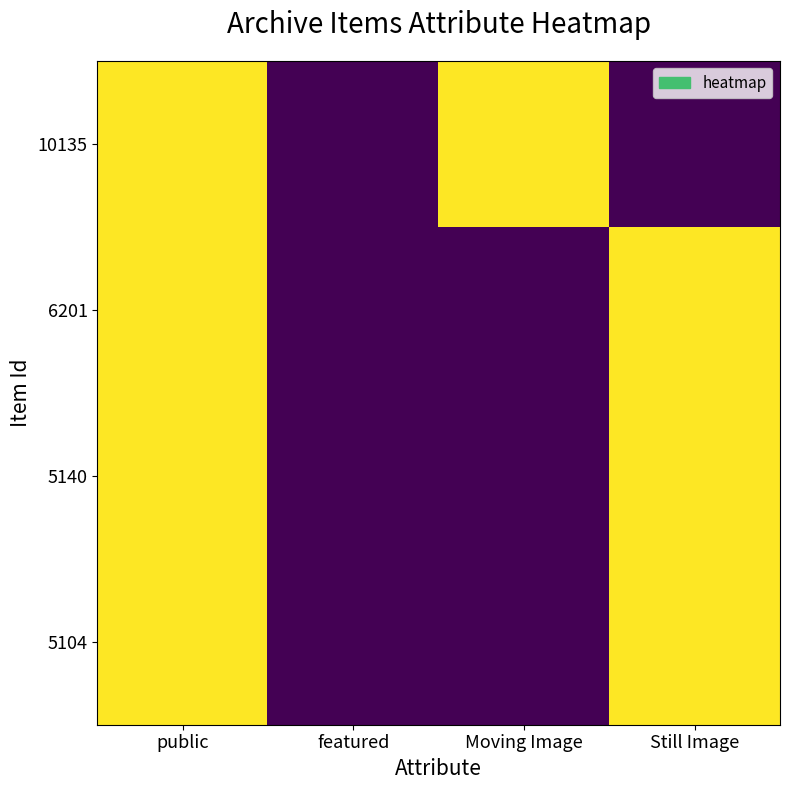

What is the total value across all series at Still Image?

3